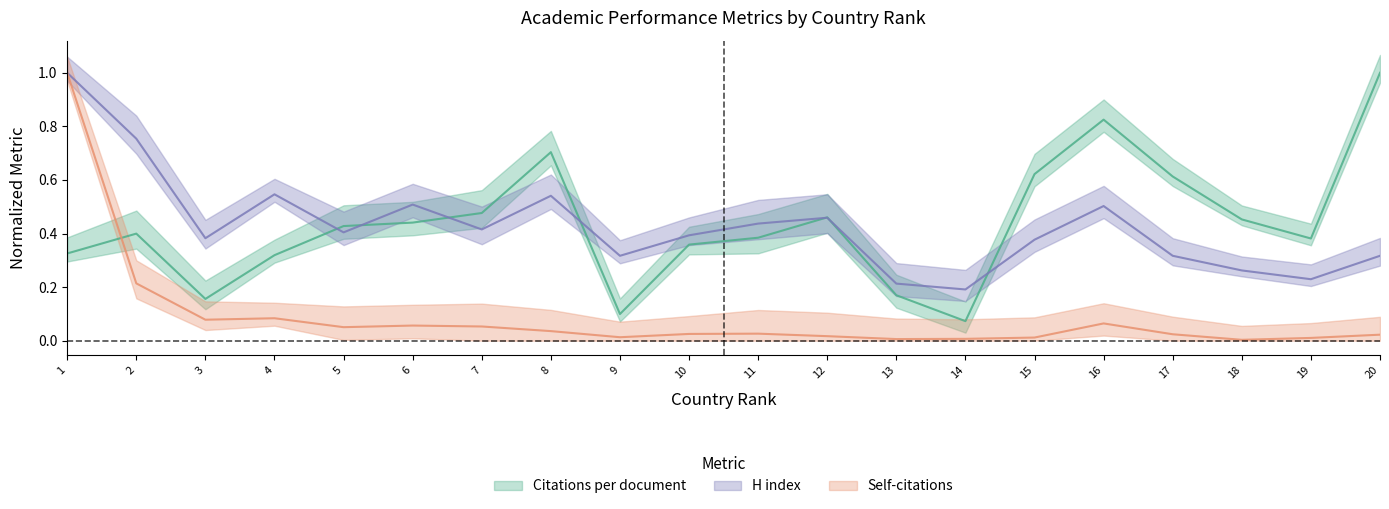

Which series has the largest range (max minus min)?

Self-citations